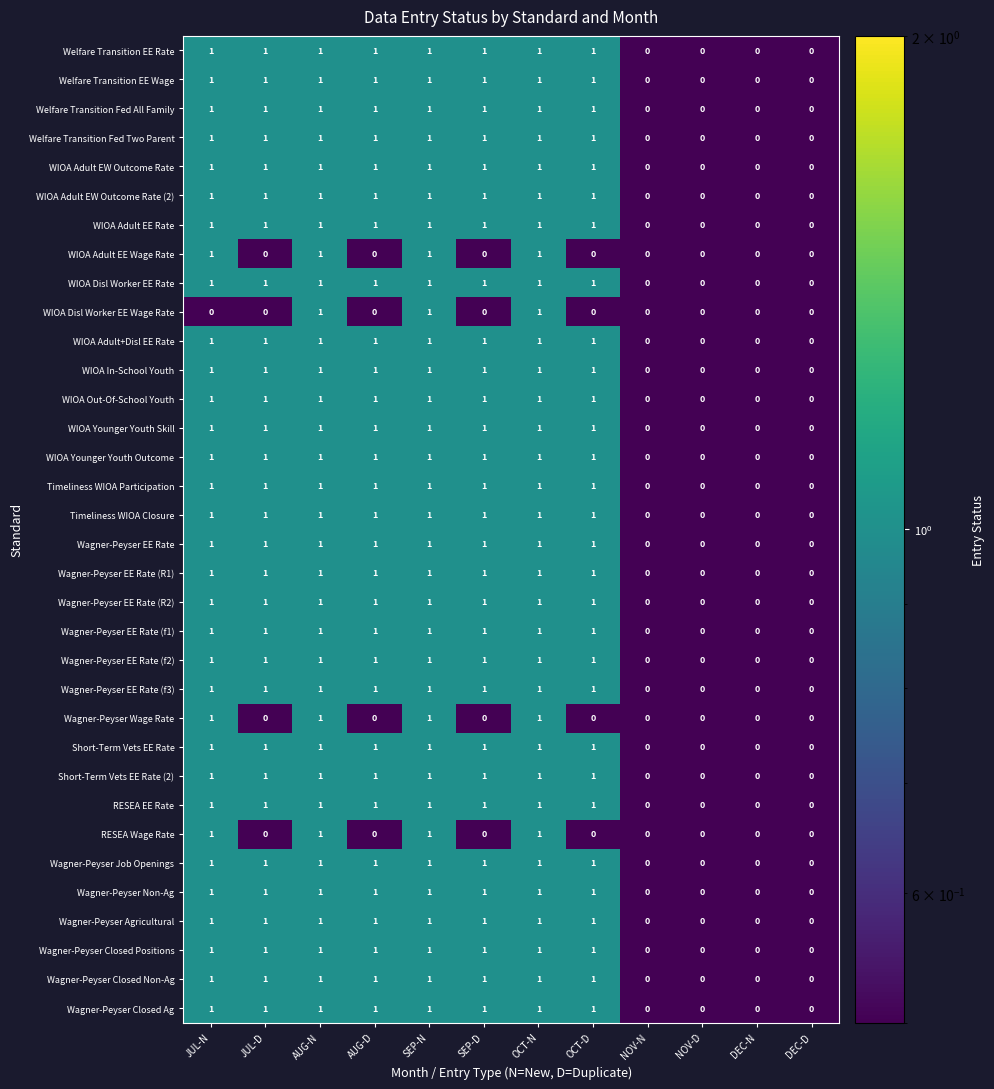

The value of WIOA In-School Youth at NOV-N is 0. True or false?

True